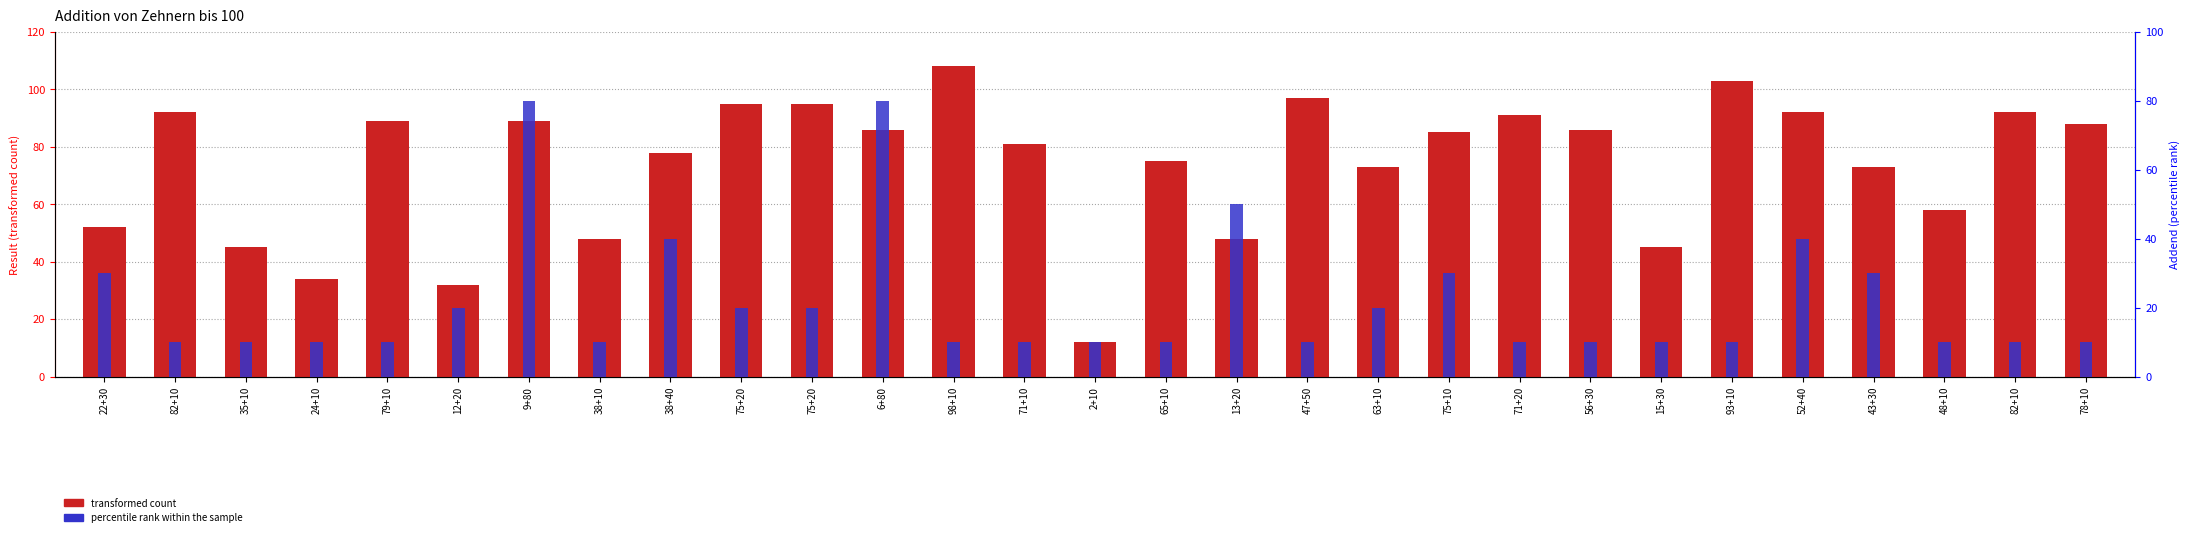

What is the label of the 27th bar from the right?

35+10